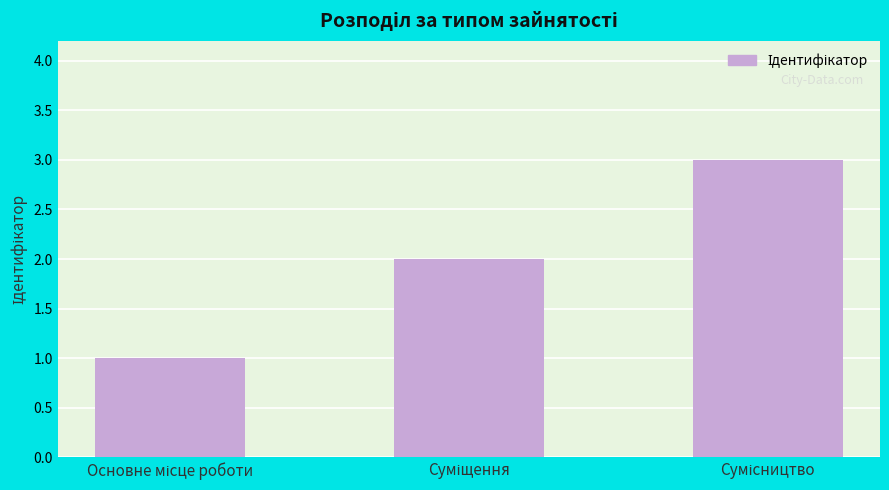

What is the greatest value displayed?

3